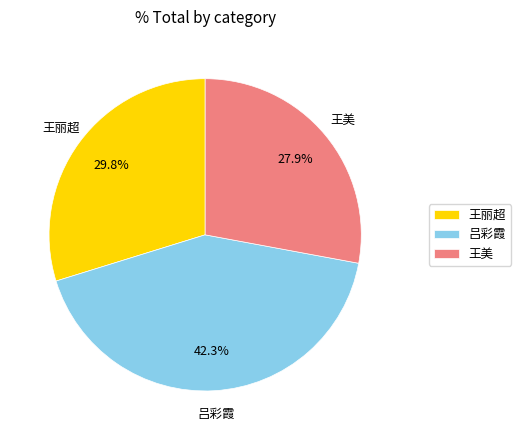

How much of the chart is everything except 王丽超?

70.2%